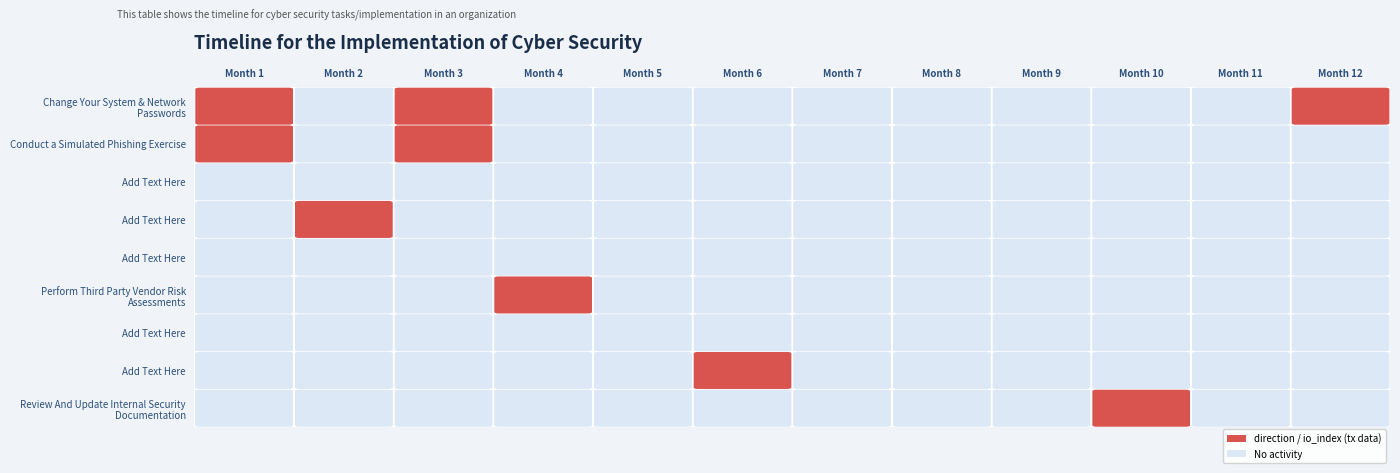

What is the spread (max minus min) of values at 0?

2